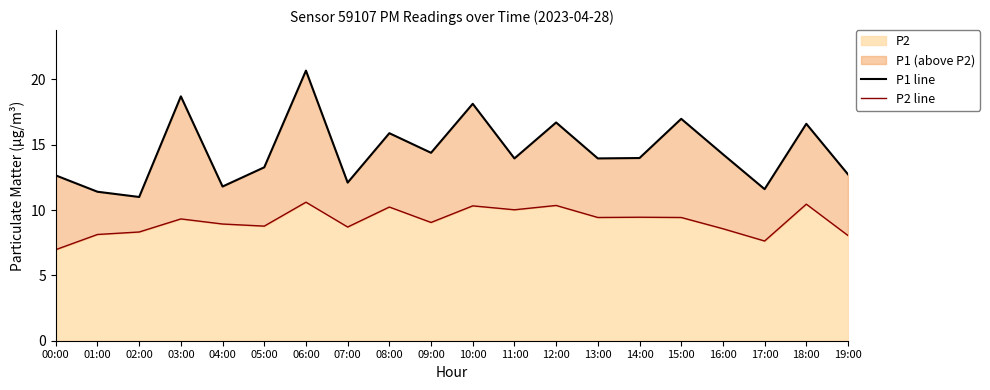

What is the label of the 11th point from the right?

09:00